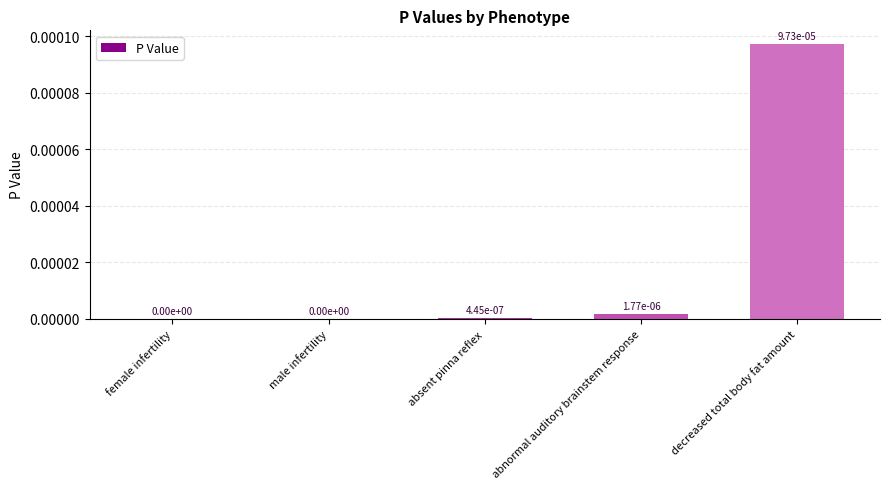

The value at female infertility is 0.0. True or false?

True